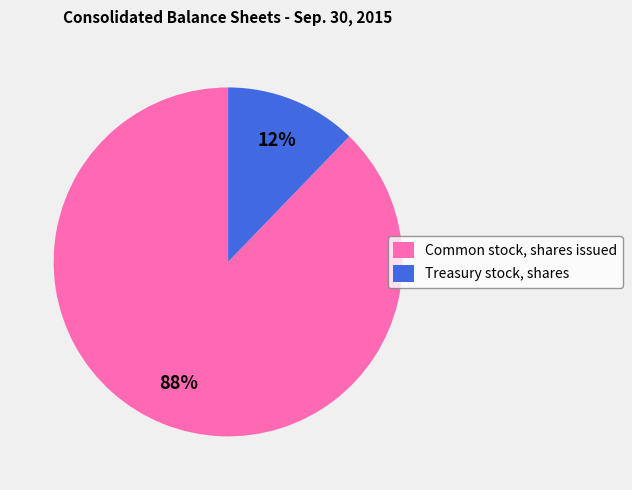

To the nearest percent, what is the combined percentage of Treasury stock, shares and Common stock, shares issued?

100%